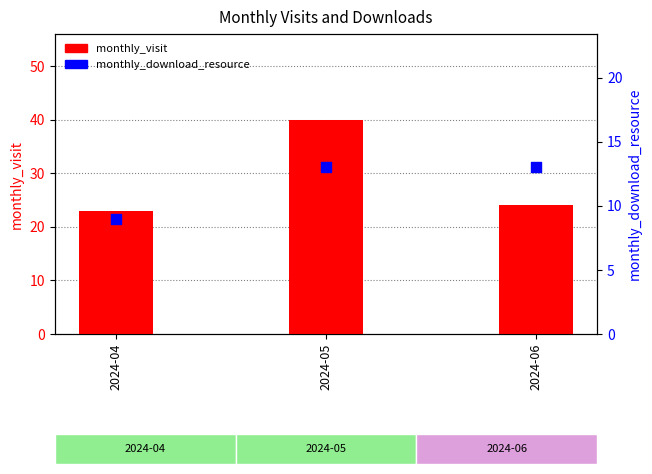

Which series contains the lowest Y value?

monthly_download_resource